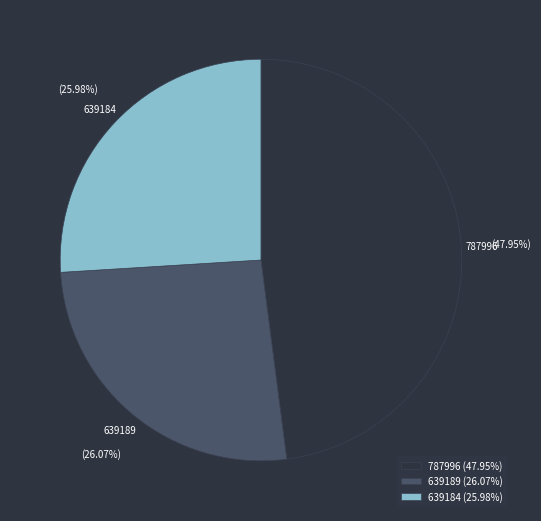

Is it true that 787996 is 48% of the pie?

True